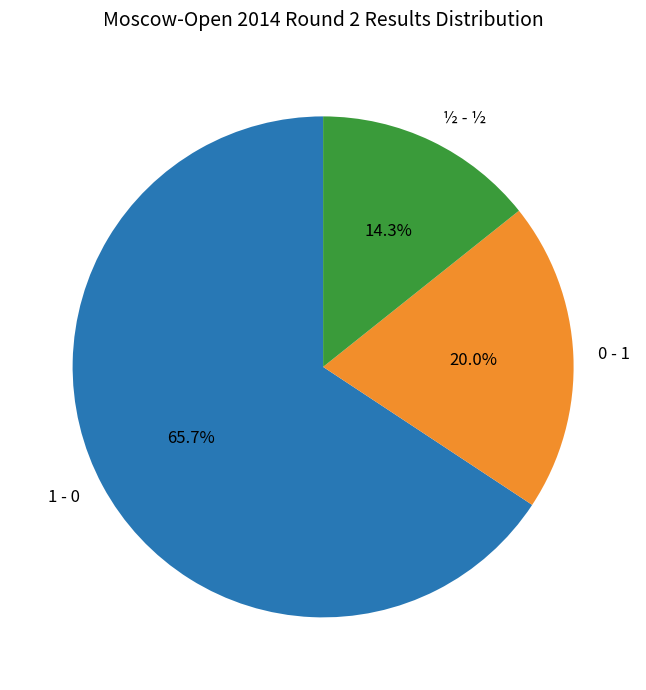

How many slices are in this pie chart?

3